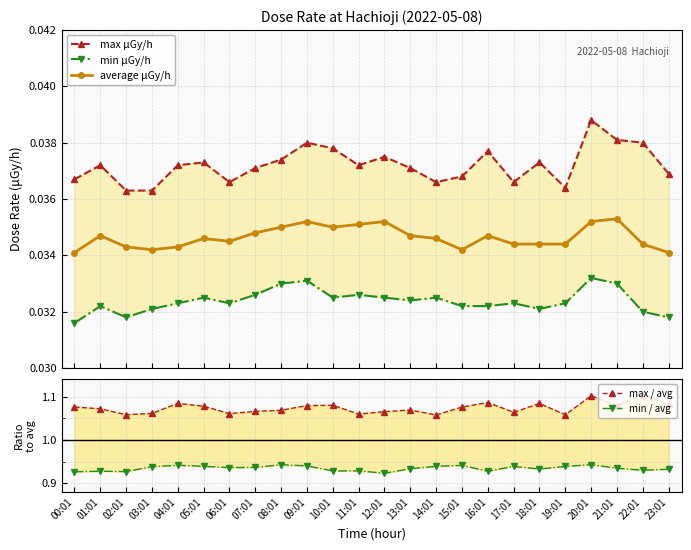

At which category does min / avg reach its first local valley?

02:01